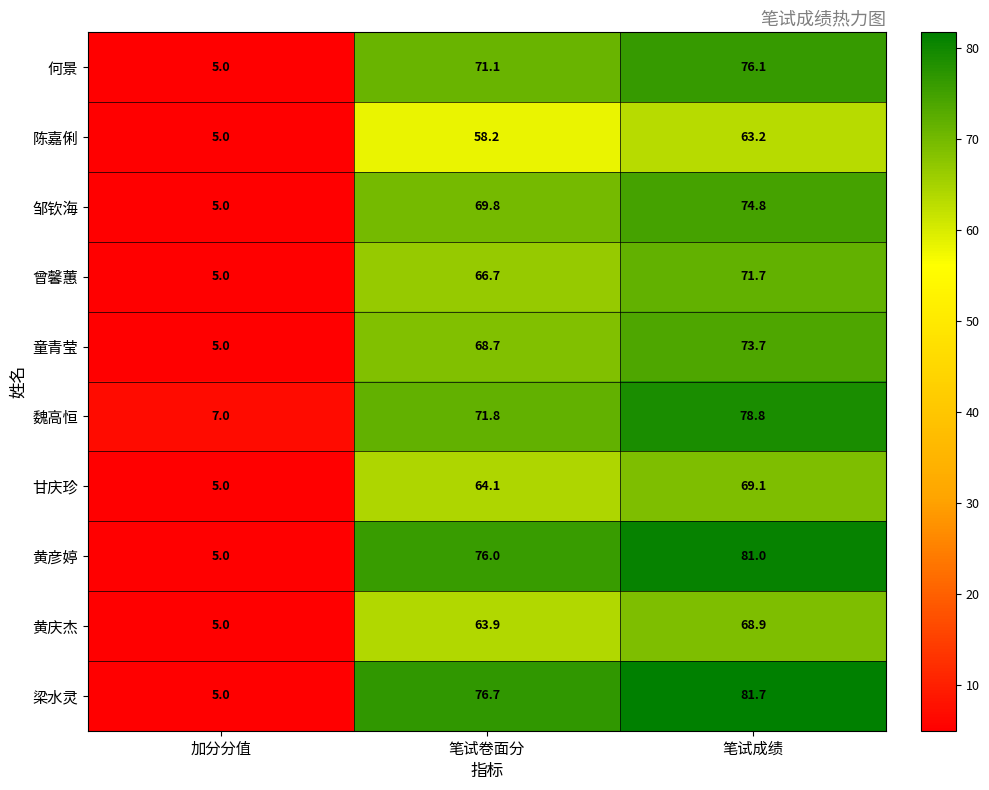

Reading left to right, extract all data points from this chart.

何景: 5.0	71.1	76.1
陈嘉俐: 5.0	58.2	63.2
邹钦海: 5.0	69.8	74.8
曾馨蕙: 5.0	66.7	71.7
童青莹: 5.0	68.7	73.7
魏高恒: 7.0	71.8	78.8
甘庆珍: 5.0	64.1	69.1
黄彦婷: 5.0	76.0	81.0
黄庆杰: 5.0	63.9	68.9
梁水灵: 5.0	76.7	81.7